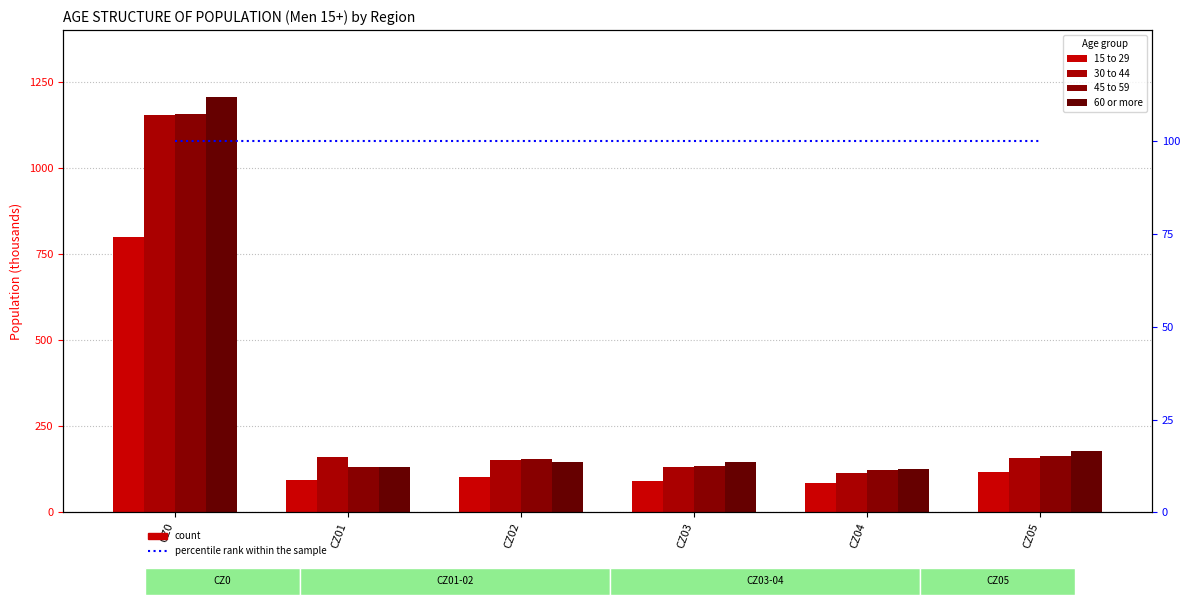

Reading left to right, transcribe all the data shown in this chart.

15 to 29: CZ0=800.6	CZ01=93.1	CZ02=103.5	CZ03=92.3	CZ04=86.1	CZ05=116.6
30 to 44: CZ0=1153.6	CZ01=159.5	CZ02=153.0	CZ03=131.0	CZ04=113.3	CZ05=157.9
45 to 59: CZ0=1156.6	CZ01=132.9	CZ02=154.2	CZ03=133.3	CZ04=123.4	CZ05=164.0
60 or more: CZ0=1206.1	CZ01=133.2	CZ02=147.8	CZ03=147.1	CZ04=125.1	CZ05=178.1
percentile rank within the sample: CZ0=100.0	CZ01=100.0	CZ02=100.0	CZ03=100.0	CZ04=100.0	CZ05=100.0